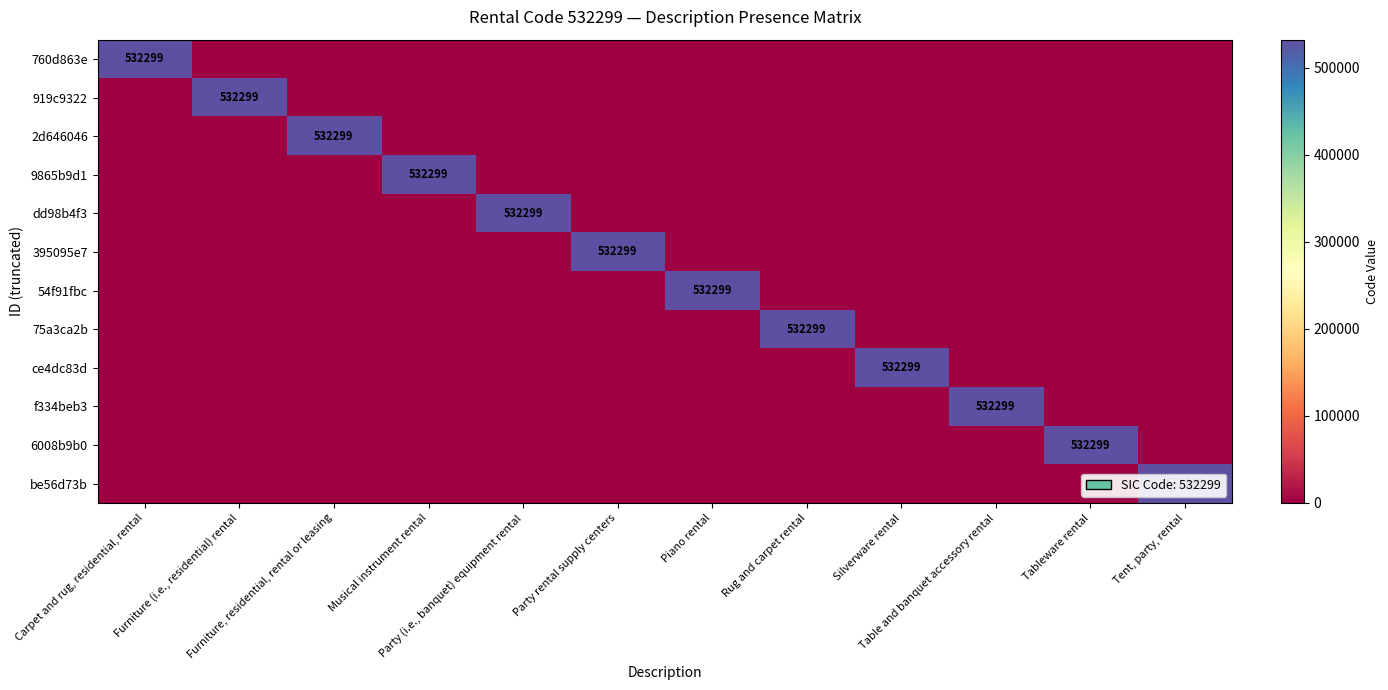

List the series in order of their peak value, lowest first.

760d863e, 919c9322, 2d646046, 9865b9d1, dd98b4f3, 395095e7, 54f91fbc, 75a3ca2b, ce4dc83d, f334beb3, 6008b9b0, be56d73b